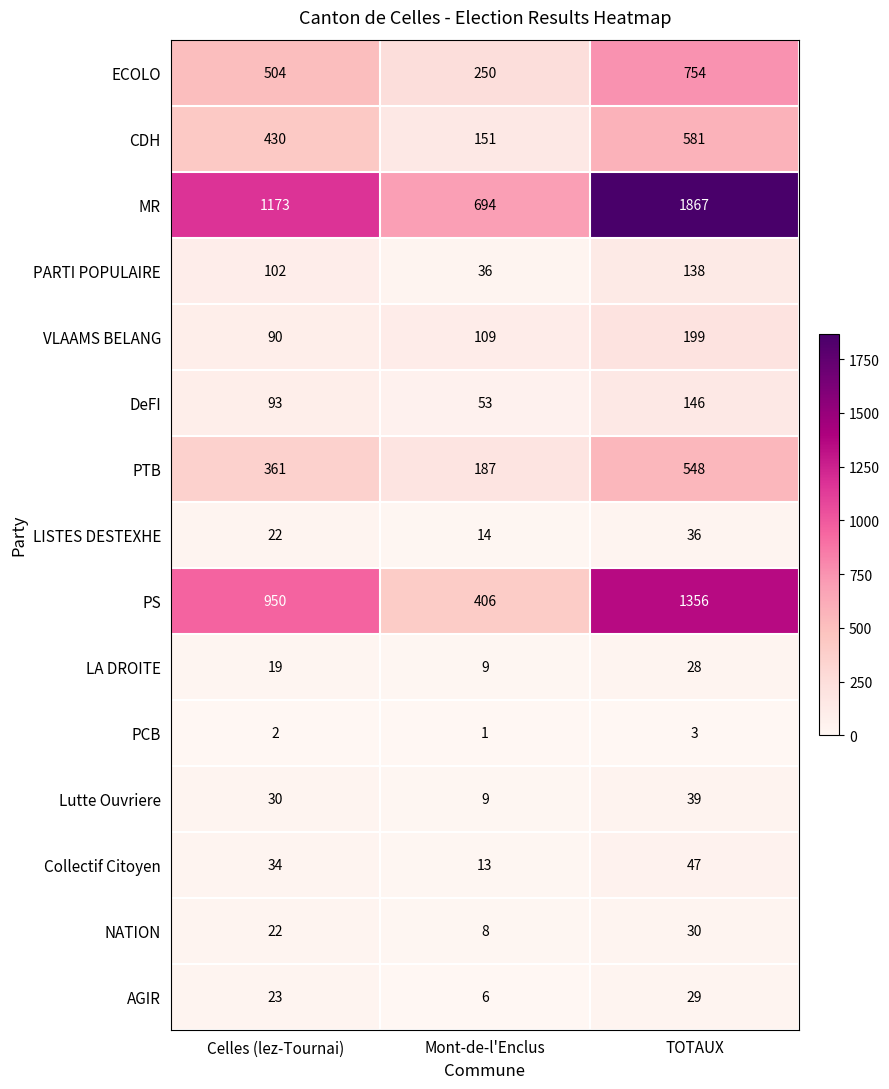

Which series has the widest spread of values?

MR